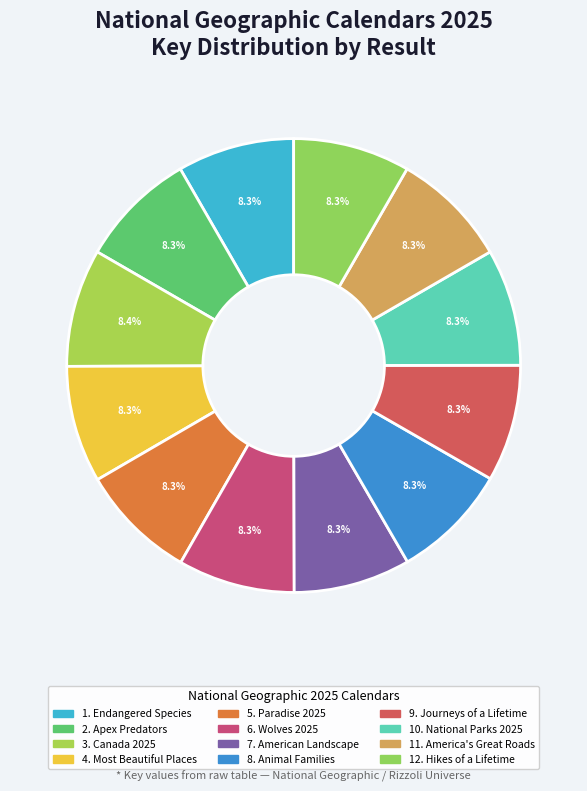

Which slice is the smallest?

7